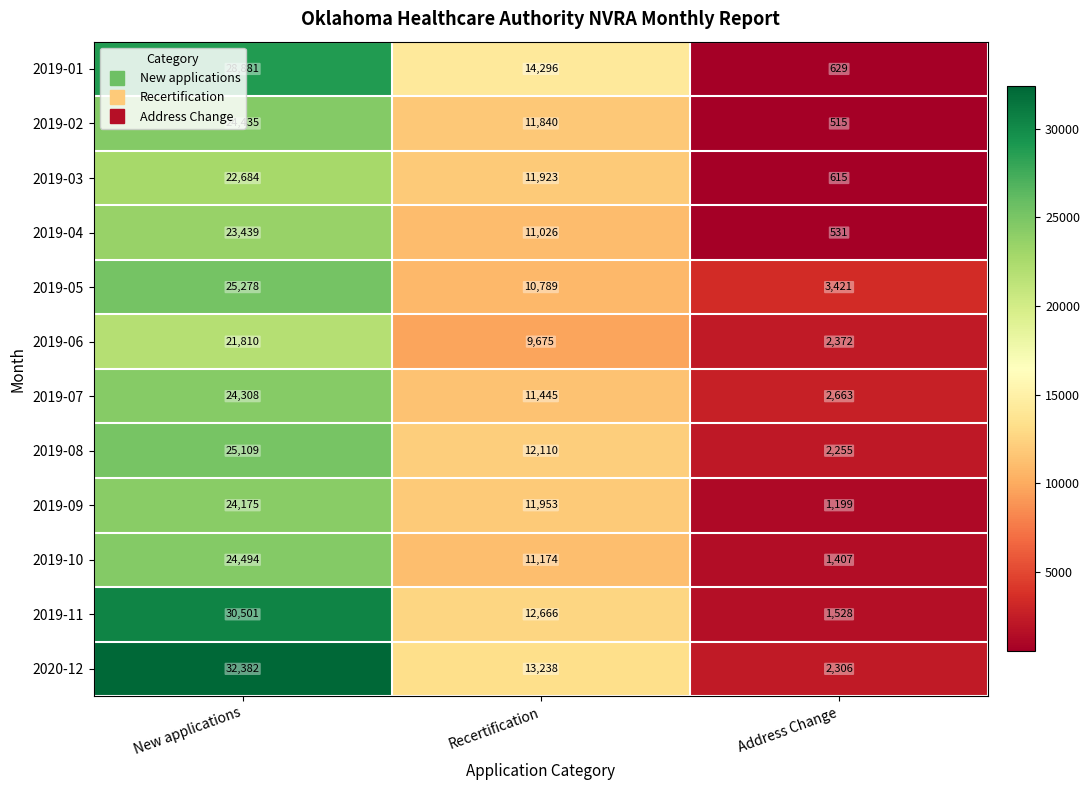

At which category is the sum across all series the highest?

New applications